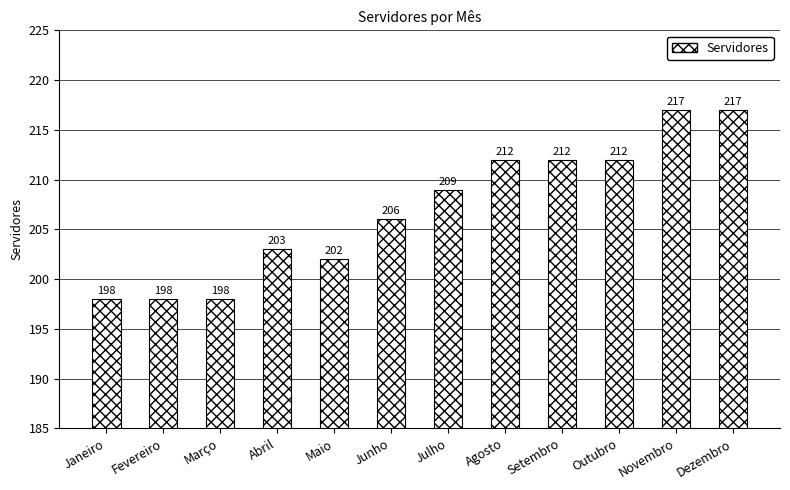

How many distinct data groups are displayed?

1